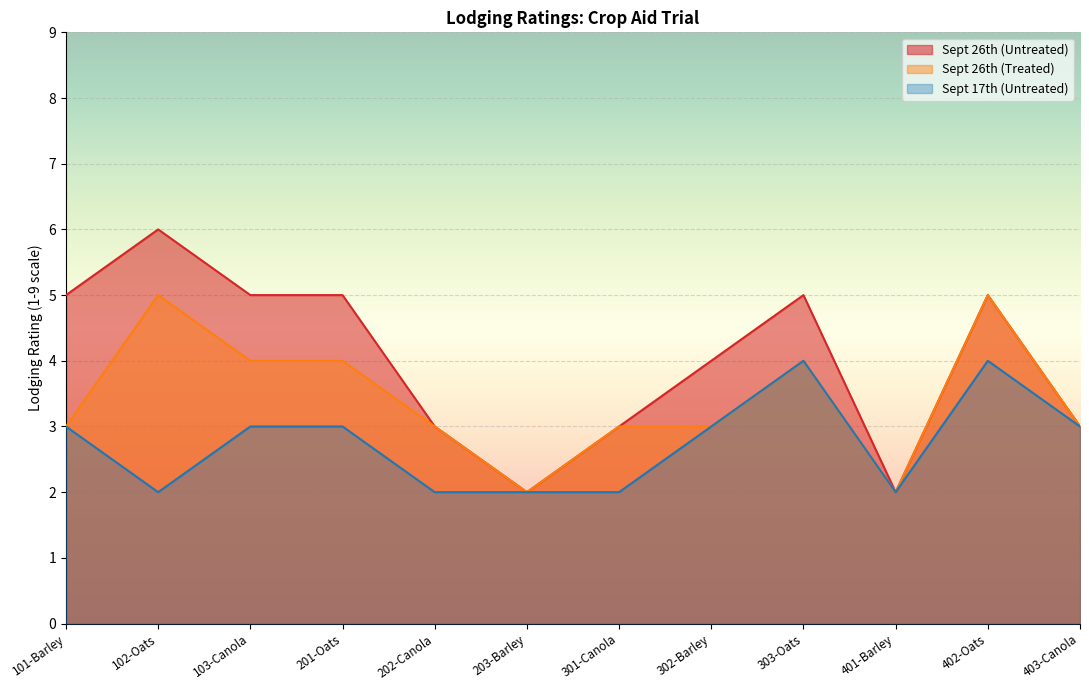

What is the minimum value shown in the chart?

2